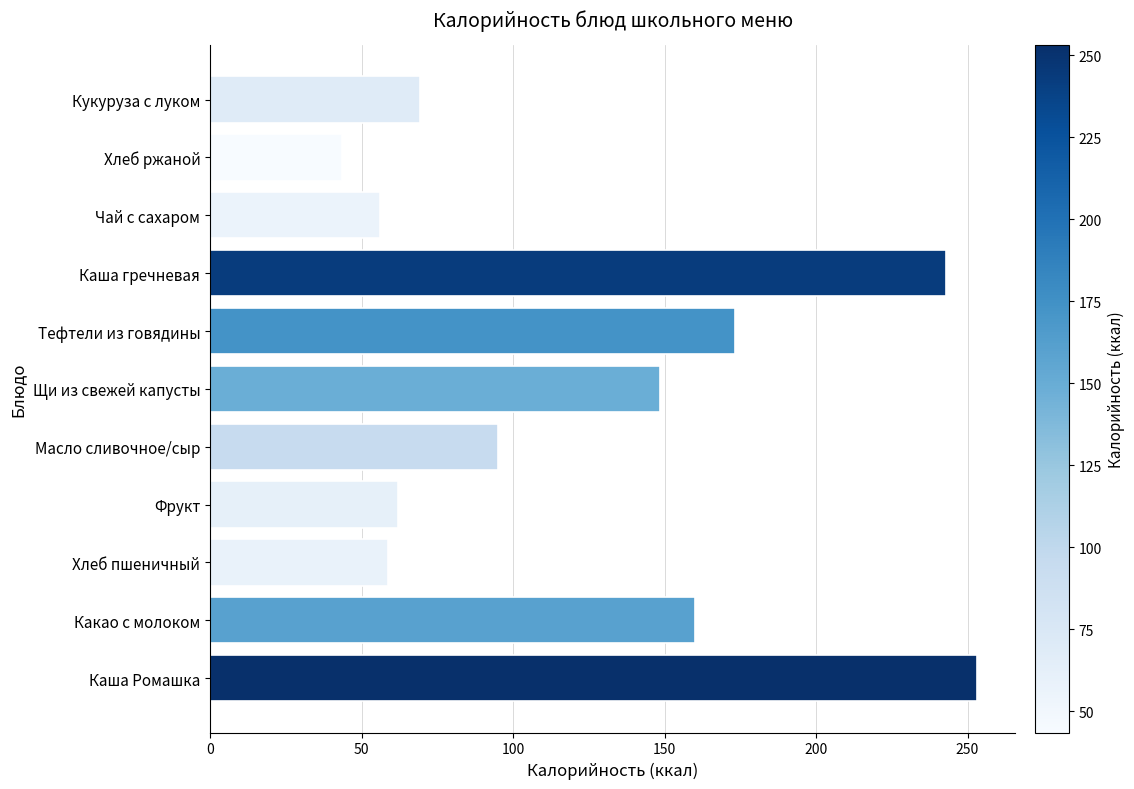

Is it true that the value at Хлеб ржаной is 43.5?

True